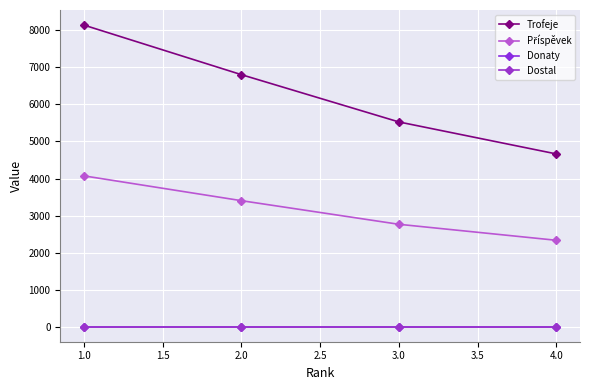

True or false: Příspěvek and Trofeje cross at least once.

False